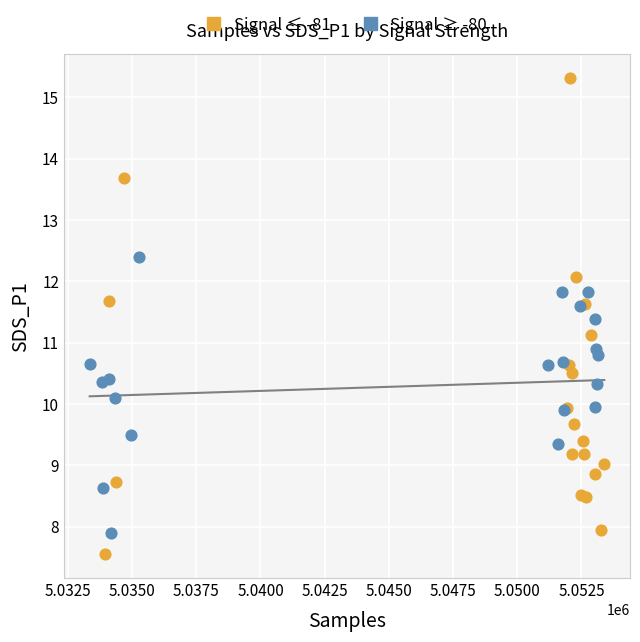

Which series has the widest spread of Y values?

Signal ≤ -81